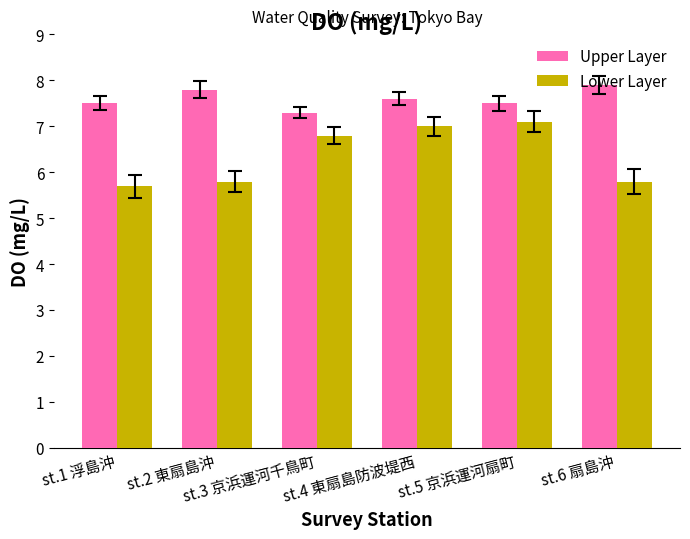

At which label is Upper Layer closest to 7?

st.3 京浜運河千鳥町